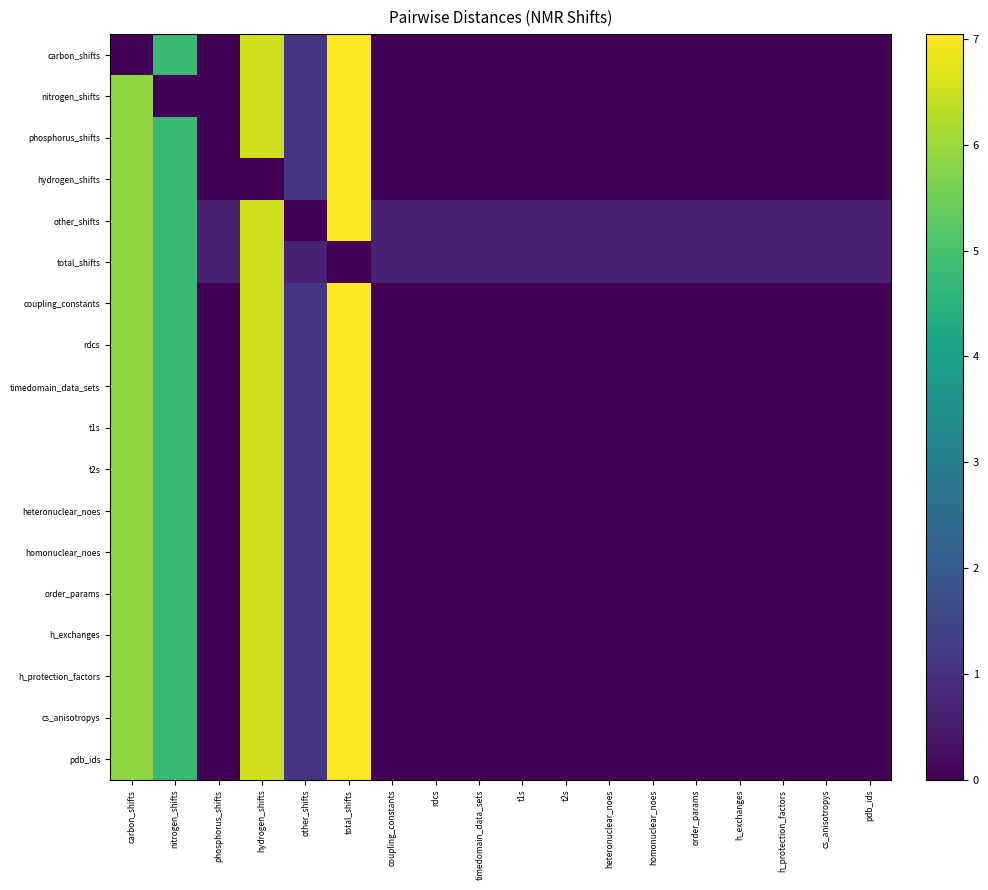

Between nitrogen_shifts and t2s, which is larger?

nitrogen_shifts